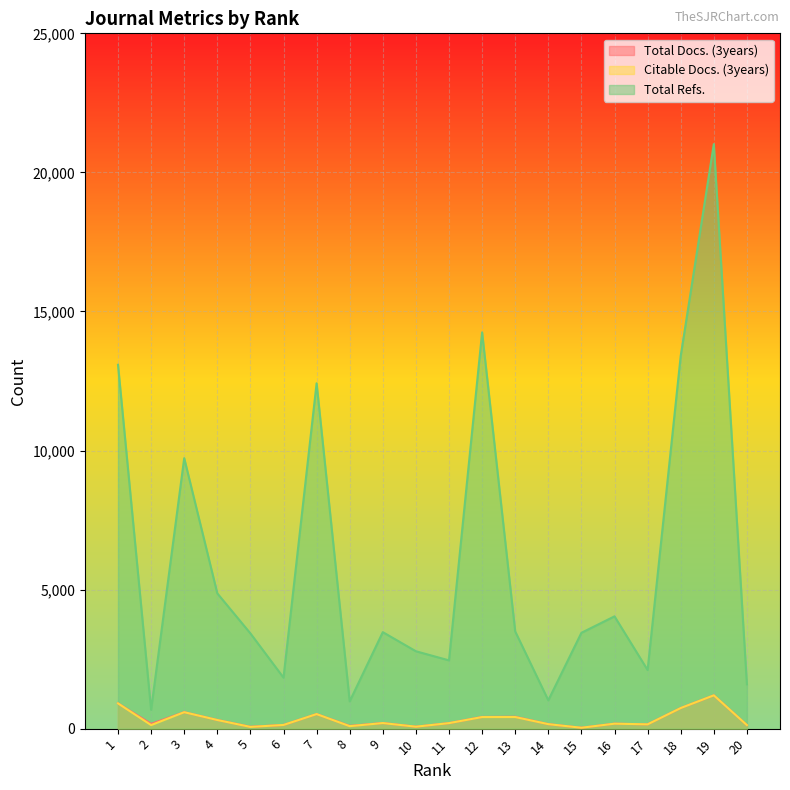

What is the difference between the second highest and minimum values in the Citable Docs. (3years) series?

876